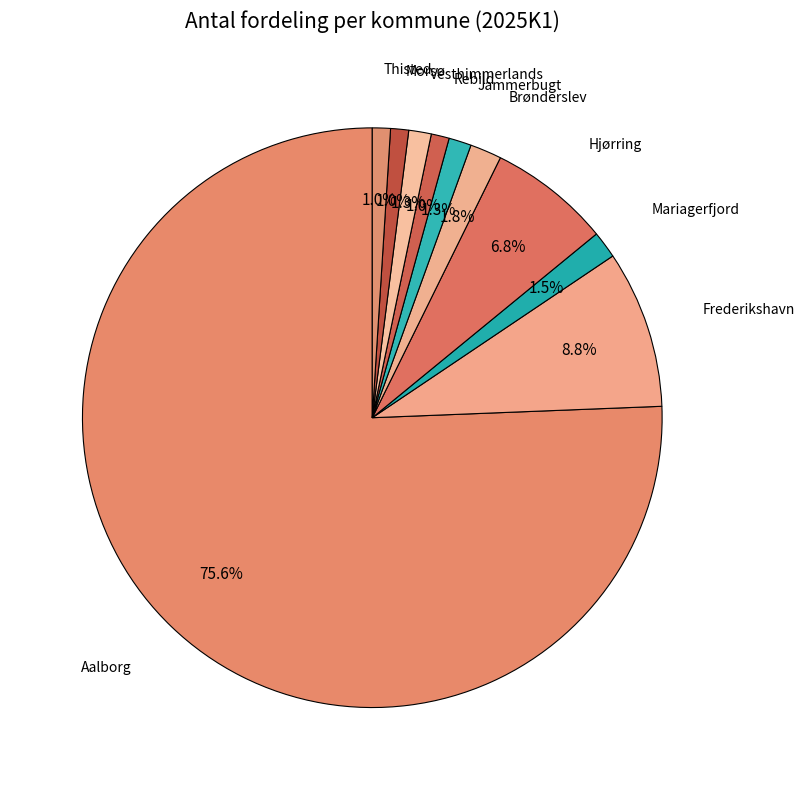

What is the ratio of the value at Rebild to the value at Jammerbugt?

0.8